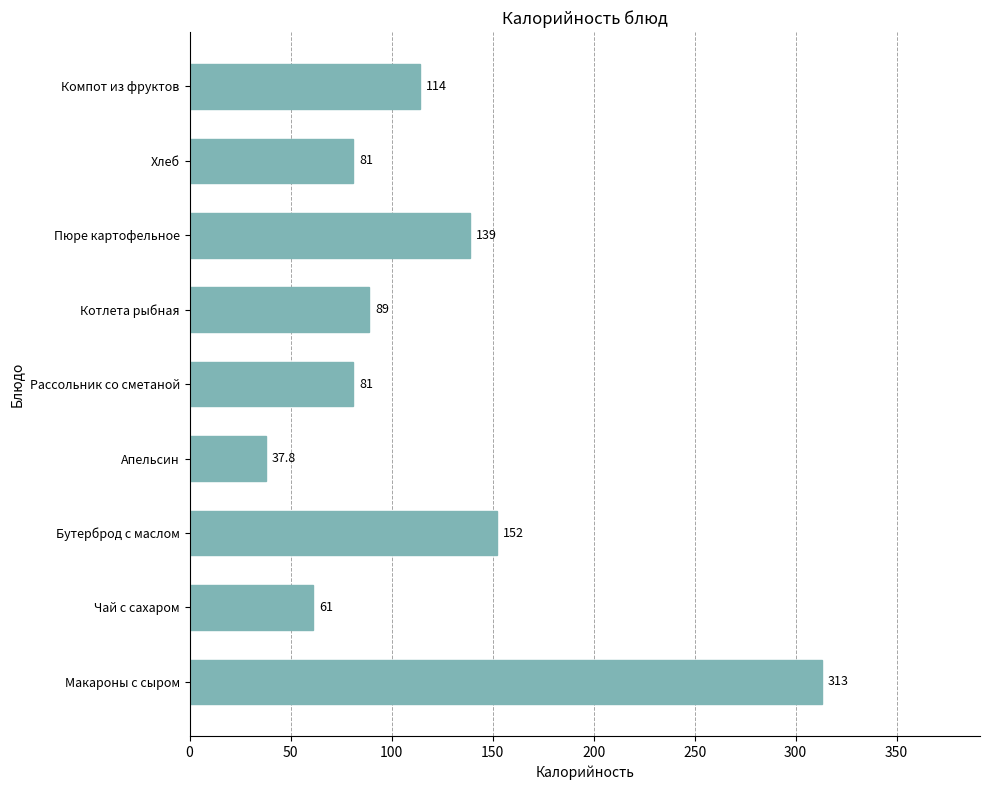

Between Рассольник со сметаной and Чай с сахаром, which is larger?

Рассольник со сметаной